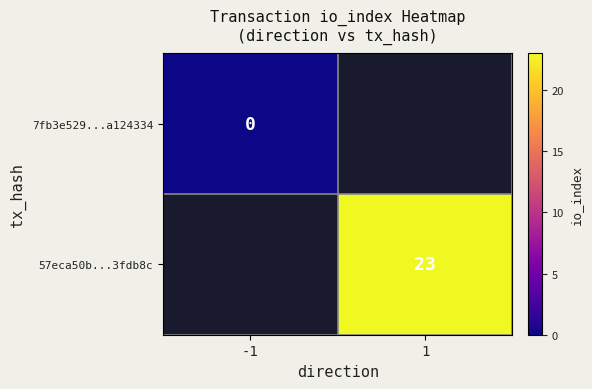

The value of 57eca50b...3fdb8c at 1 is 23. True or false?

True